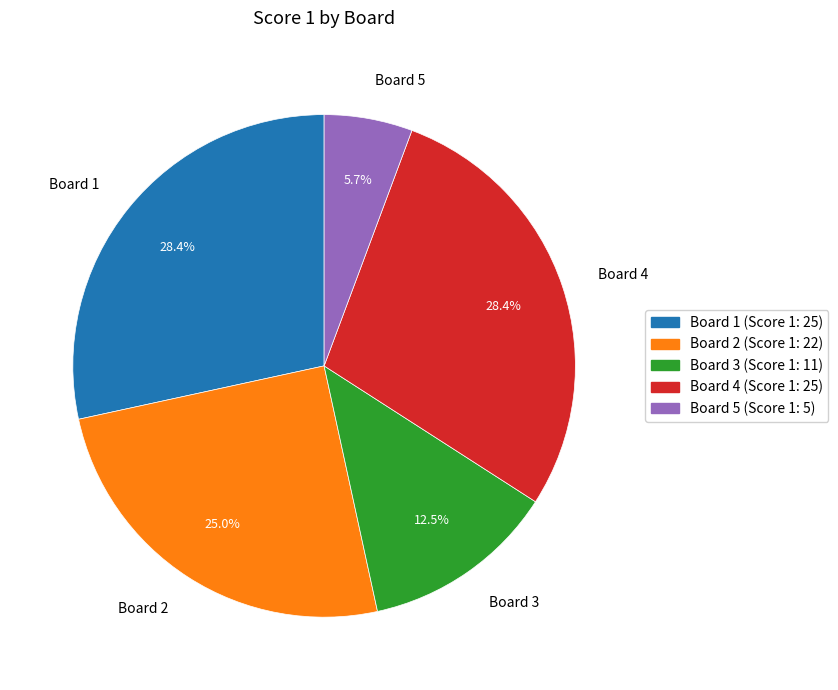

To the nearest percent, what is the average slice percentage?

20%